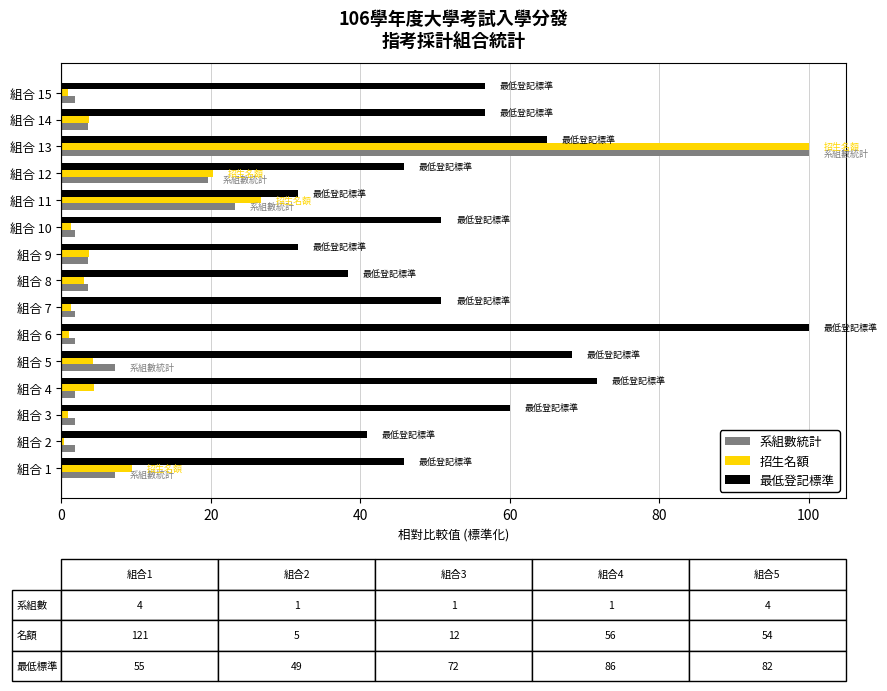

What is the sum of all 最低登記標準 values?

814.2